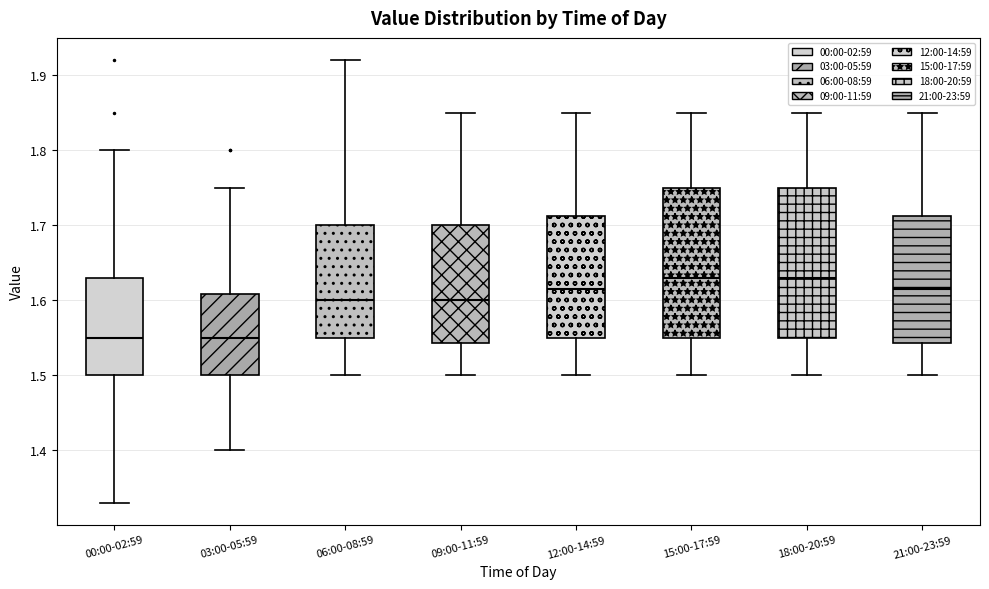

Where does the upper whisker of the box for 06:00-08:59 end on the y-axis? The values are not printed on the chart, so give them approximately, as read against the axis.

1.92